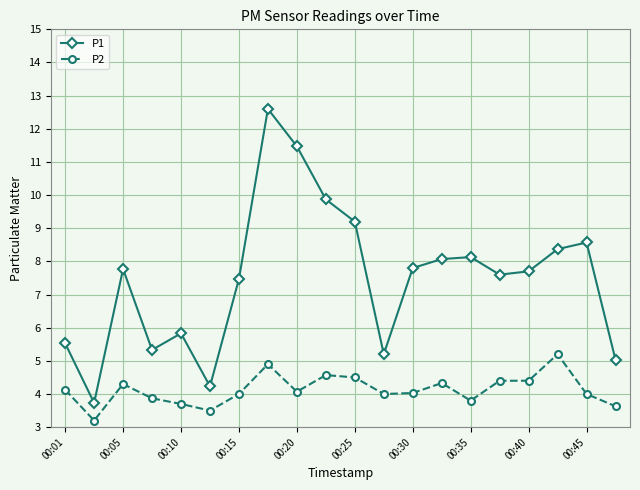

Which series has the largest range (max minus min)?

P1